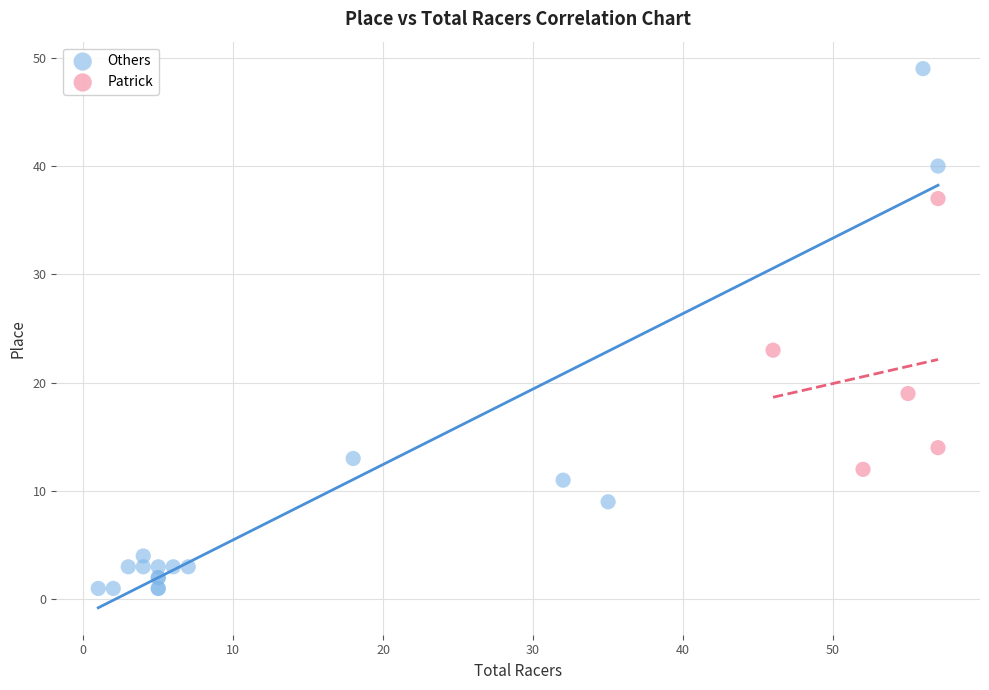

Which series has the largest Y range (max minus min)?

Others